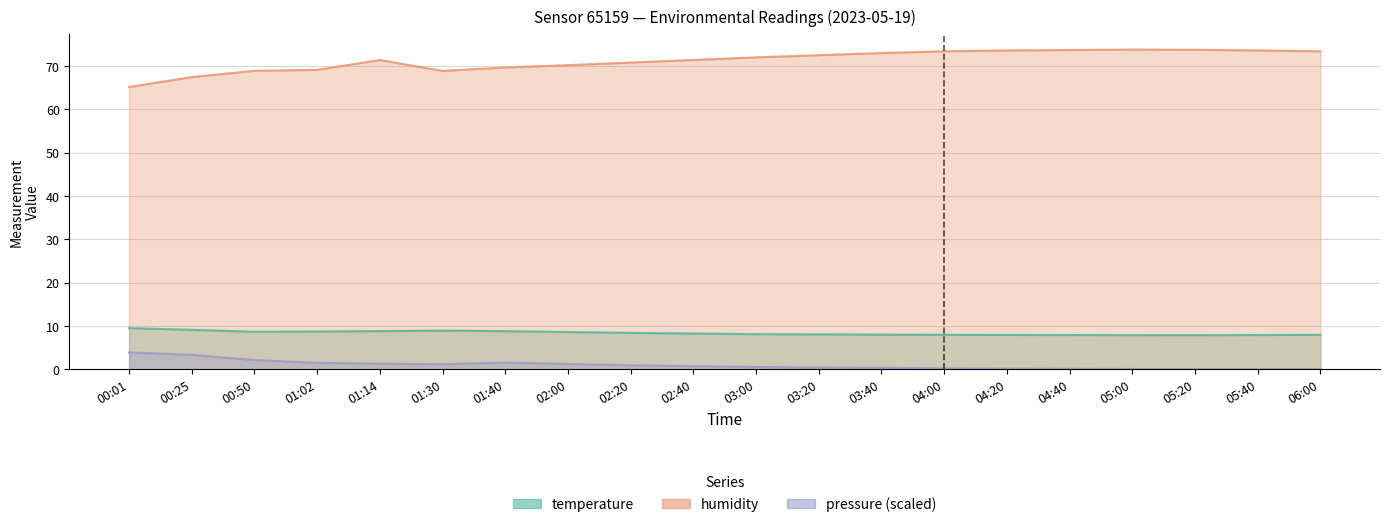

What is the difference between the maximum and minimum values in the humidity series?

8.6